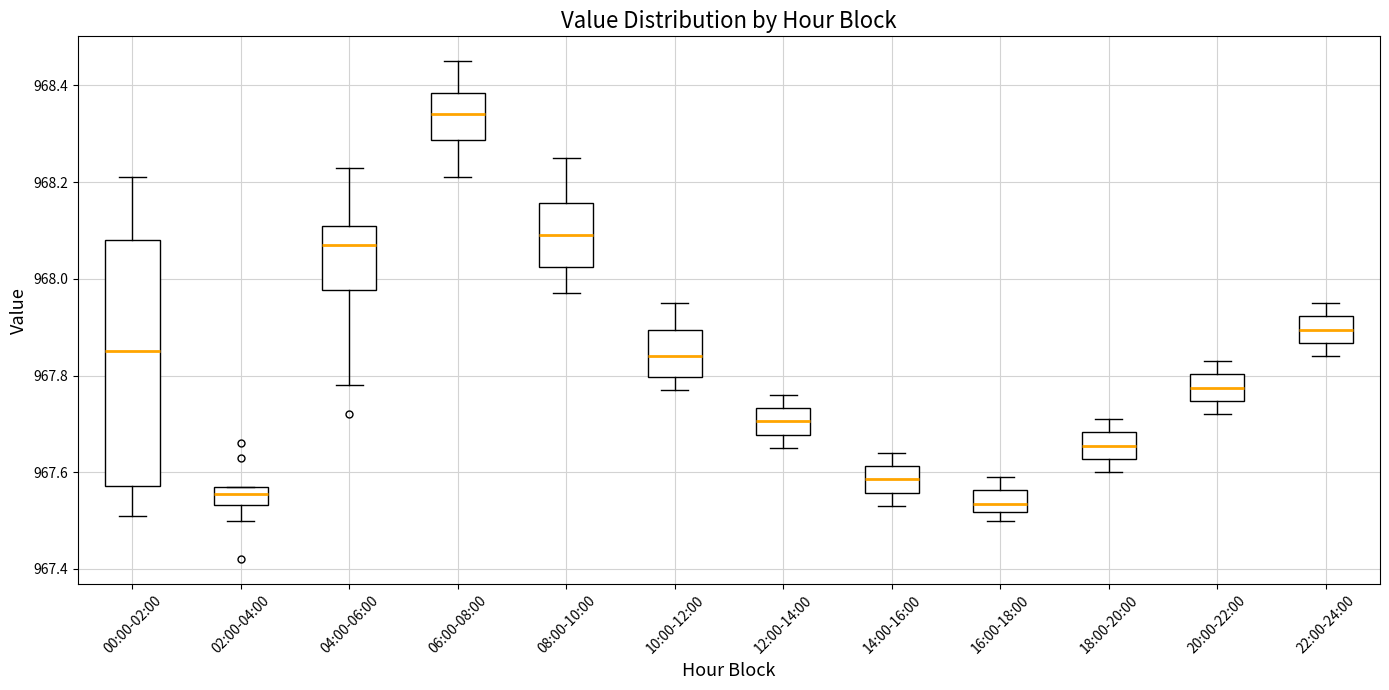

Reading left to right, transcribe this box plot: for each box, give where its median line is, the range the box spans, and where its two whiskers end, as read against the y-axis. The values are not printed on the chart, so give them approximately, as read against the axis.

00:00-02:00: median 967.86, box 967.58 to 968.08, whiskers 967.52 to 968.22
02:00-04:00: median 967.56, box 967.54 to 967.58, whiskers 967.50 to 967.58
04:00-06:00: median 968.08, box 967.98 to 968.12, whiskers 967.78 to 968.24
06:00-08:00: median 968.34, box 968.28 to 968.38, whiskers 968.22 to 968.46
08:00-10:00: median 968.10, box 968.02 to 968.16, whiskers 967.98 to 968.26
10:00-12:00: median 967.84, box 967.80 to 967.90, whiskers 967.78 to 967.96
12:00-14:00: median 967.70, box 967.68 to 967.74, whiskers 967.66 to 967.76
14:00-16:00: median 967.58, box 967.56 to 967.62, whiskers 967.54 to 967.64
16:00-18:00: median 967.54, box 967.52 to 967.56, whiskers 967.50 to 967.60
18:00-20:00: median 967.66, box 967.62 to 967.68, whiskers 967.60 to 967.72
20:00-22:00: median 967.78, box 967.74 to 967.80, whiskers 967.72 to 967.84
22:00-24:00: median 967.90, box 967.86 to 967.92, whiskers 967.84 to 967.96